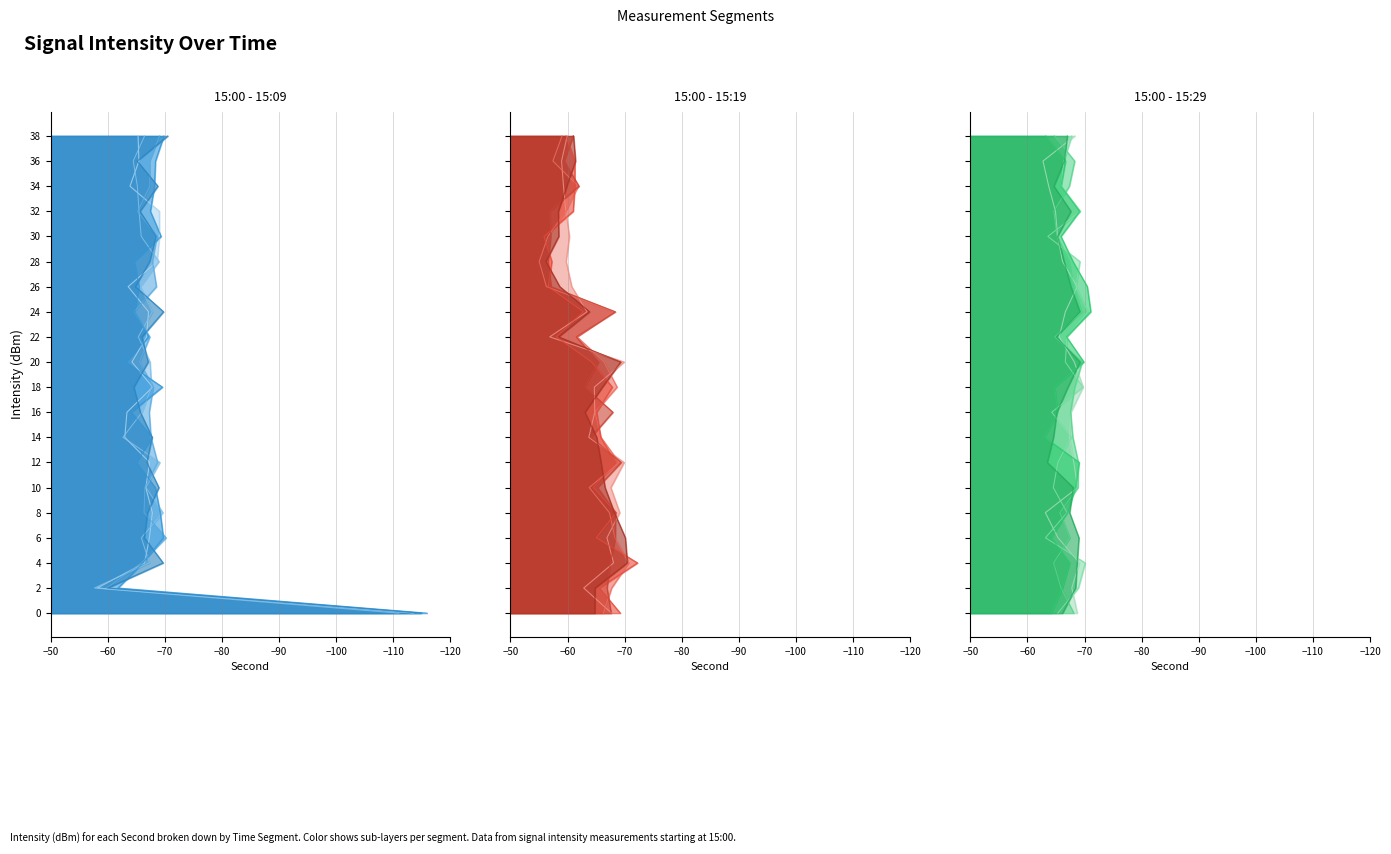

What is the value of the 15:00 - 15:19 point at the 7th from the left?

-67.2